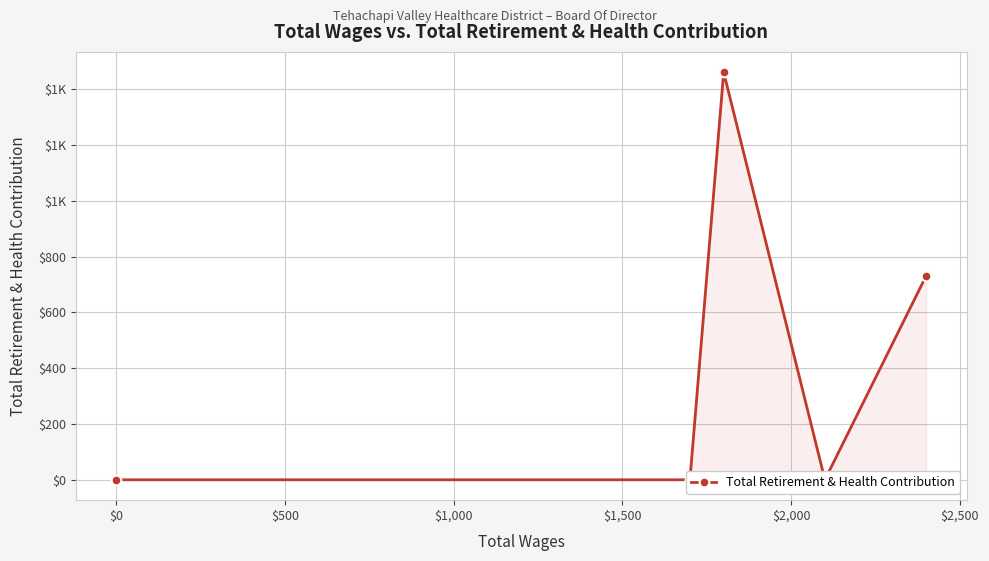

What is the average value?

438